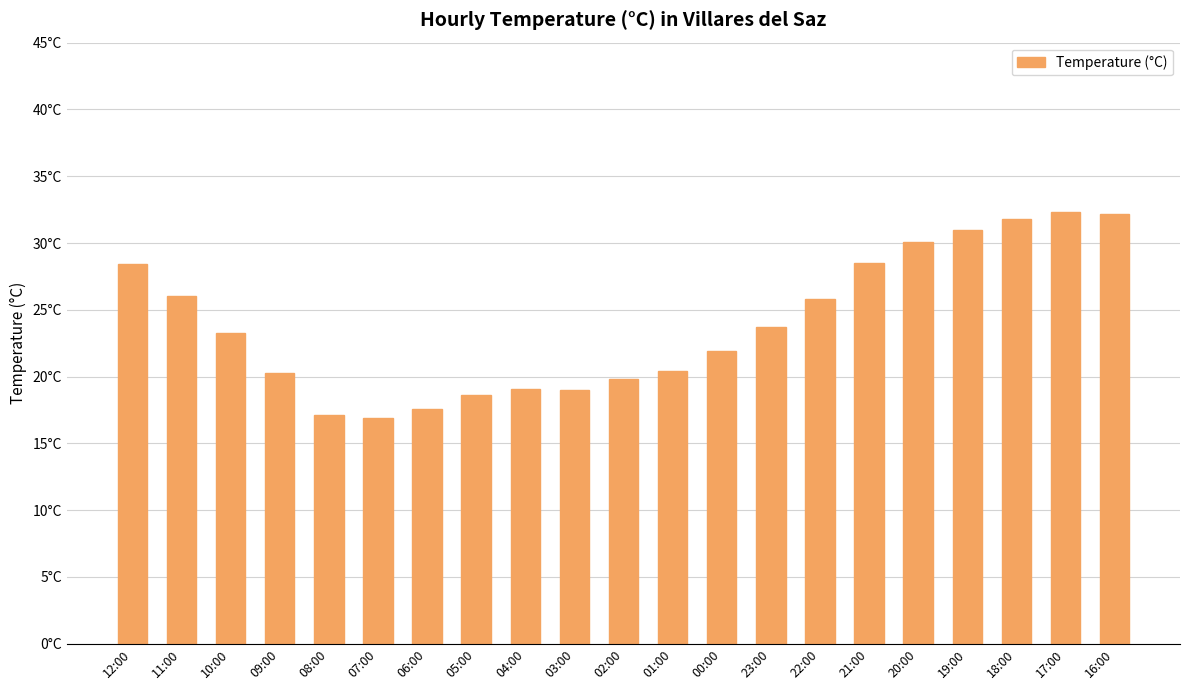

Rank the categories by value from lowest to highest.

07:00, 08:00, 06:00, 05:00, 03:00, 04:00, 02:00, 09:00, 01:00, 00:00, 10:00, 23:00, 22:00, 11:00, 12:00, 21:00, 20:00, 19:00, 18:00, 16:00, 17:00